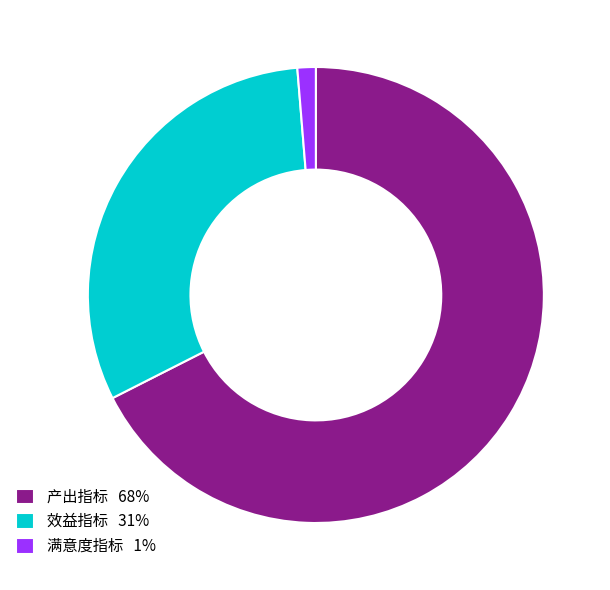

Count the number of slices in the pie.

3